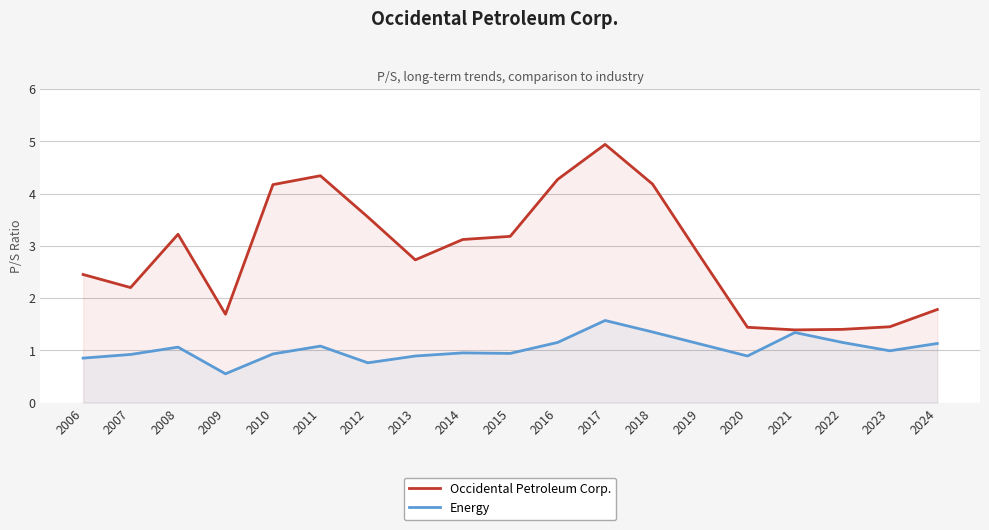

Where does the Occidental Petroleum Corp. series first go above 2?

2006